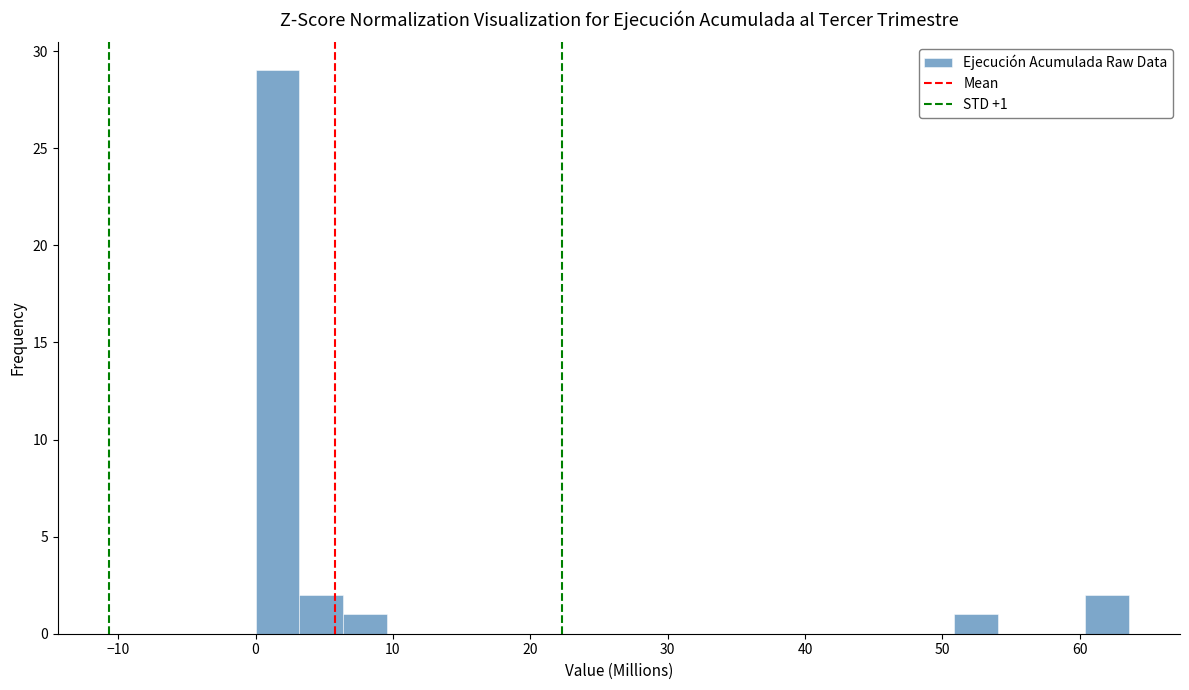

Read against the x-axis, roughly where is the centre of the tallest bar?

2